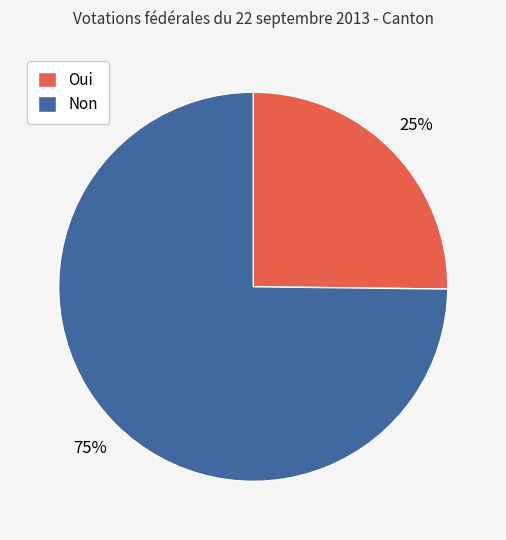

To the nearest percent, what portion does Oui represent?

25%